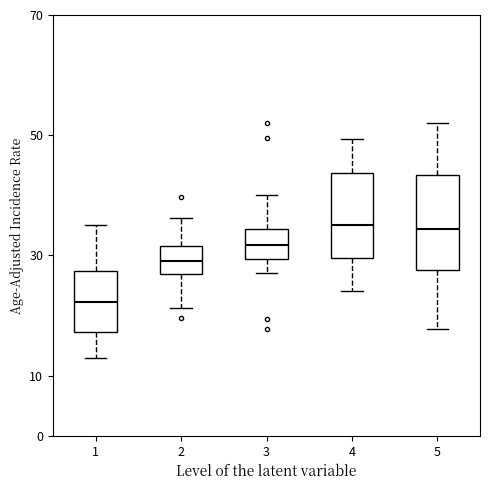

Reading left to right, transcribe this box plot: for each box, give where its median line is, the range the box spans, and where its two whiskers end, as read against the y-axis. The values are not printed on the chart, so give them approximately, as read against the axis.

1: median 22, box 17 to 27, whiskers 13 to 35
2: median 29, box 27 to 32, whiskers 21 to 36
3: median 32, box 29 to 34, whiskers 27 to 40
4: median 35, box 30 to 44, whiskers 24 to 49
5: median 34, box 28 to 43, whiskers 18 to 52